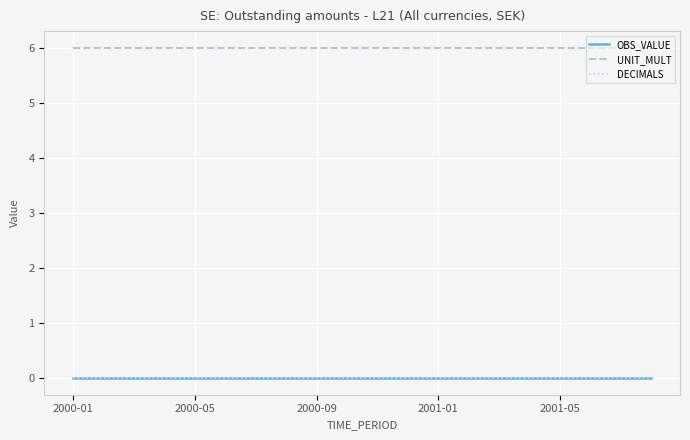

True or false: OBS_VALUE and UNIT_MULT cross at least once.

False